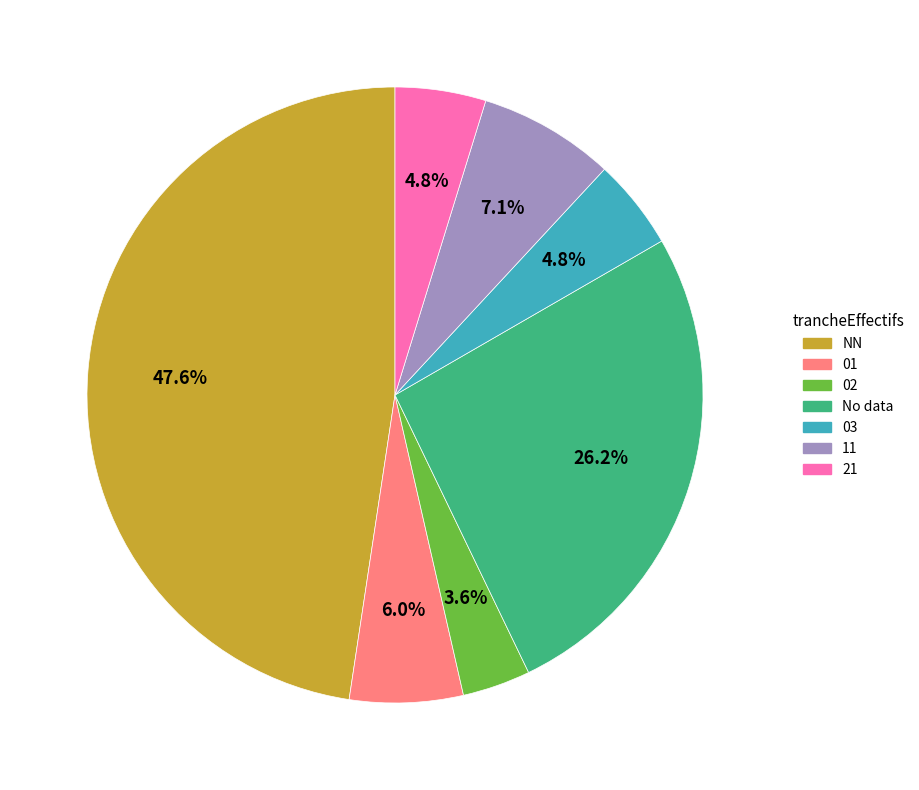

Does any single category account for the majority?

No